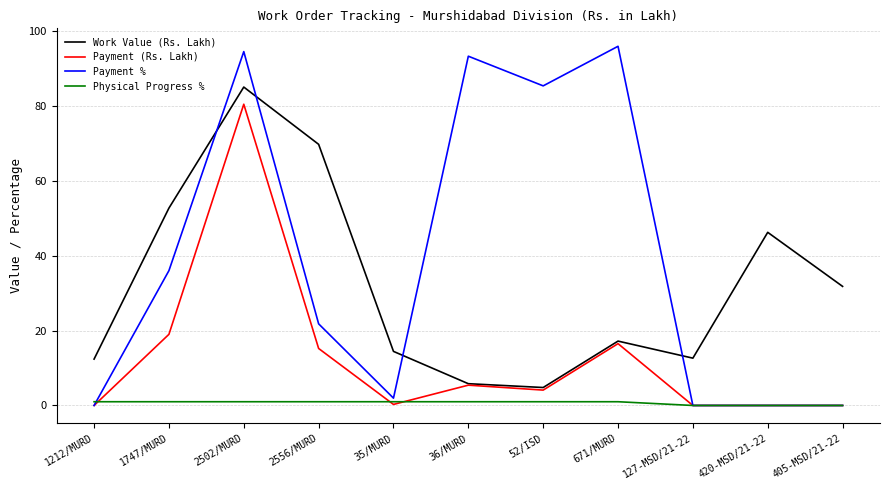

True or false: Physical Progress % and Payment (Rs. Lakh) cross at least once.

True